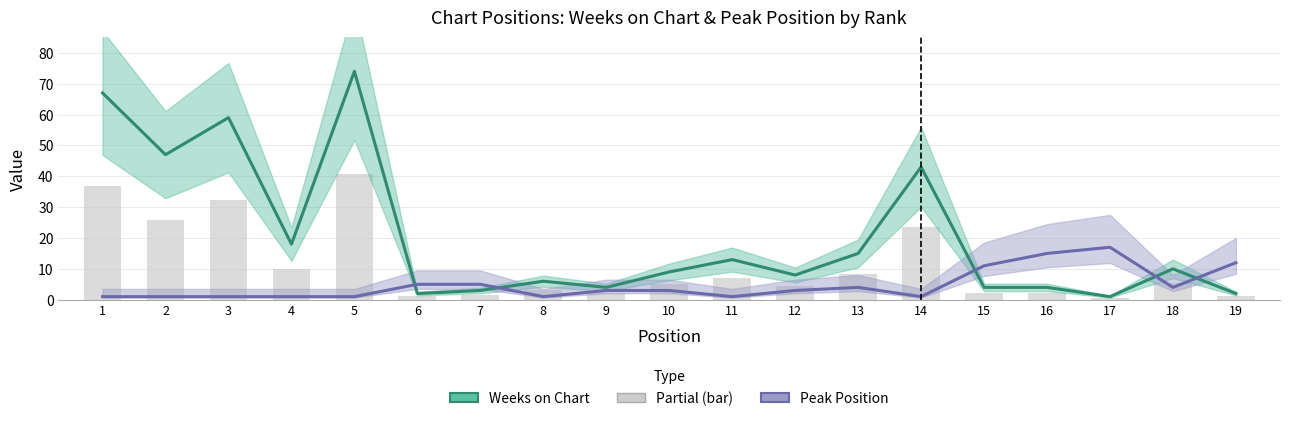

What is the difference between the highest and lowest values at 1?

66